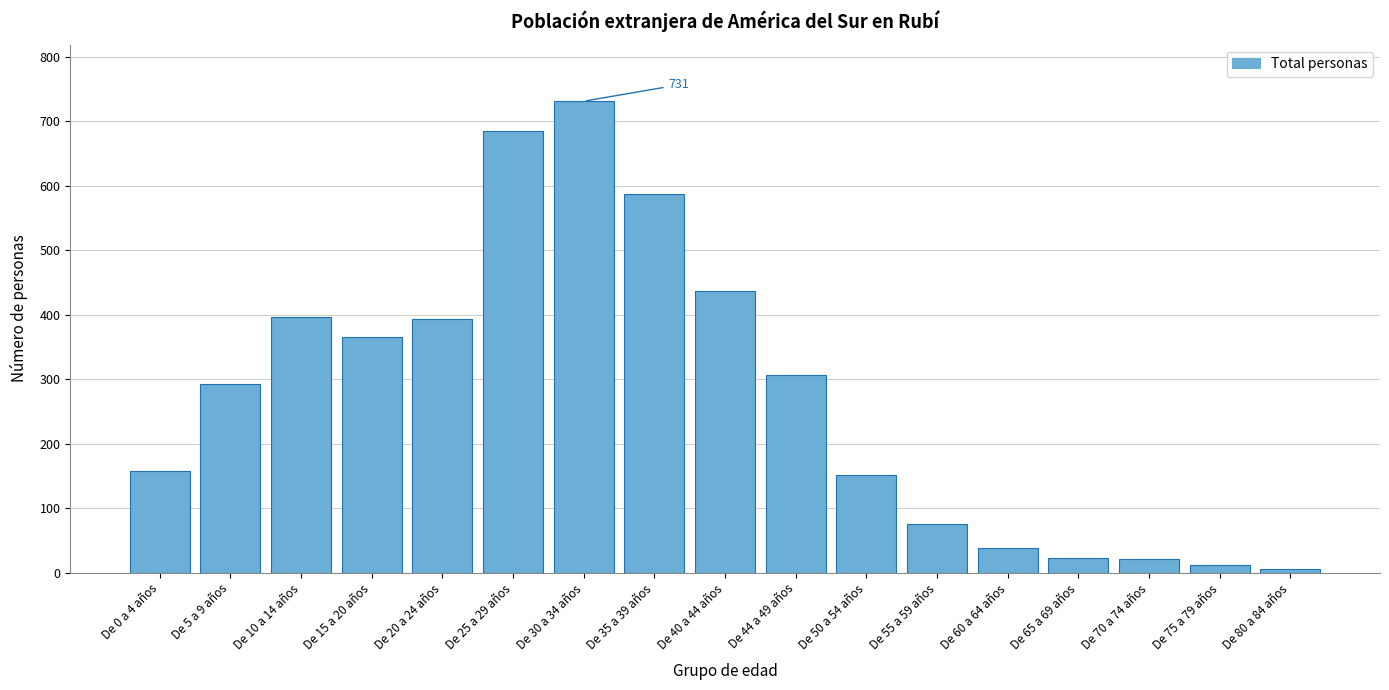

What is the ratio of the value at De 25 a 29 años to the value at De 65 a 69 años?

29.8